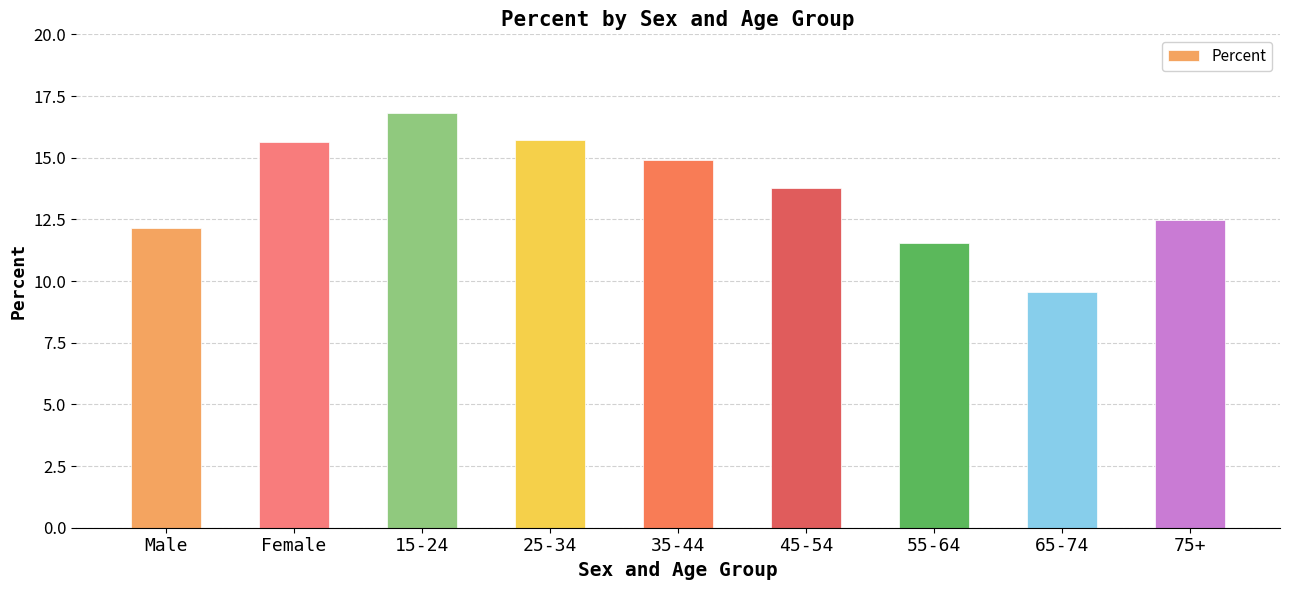

Count the number of data series in this chart.

1